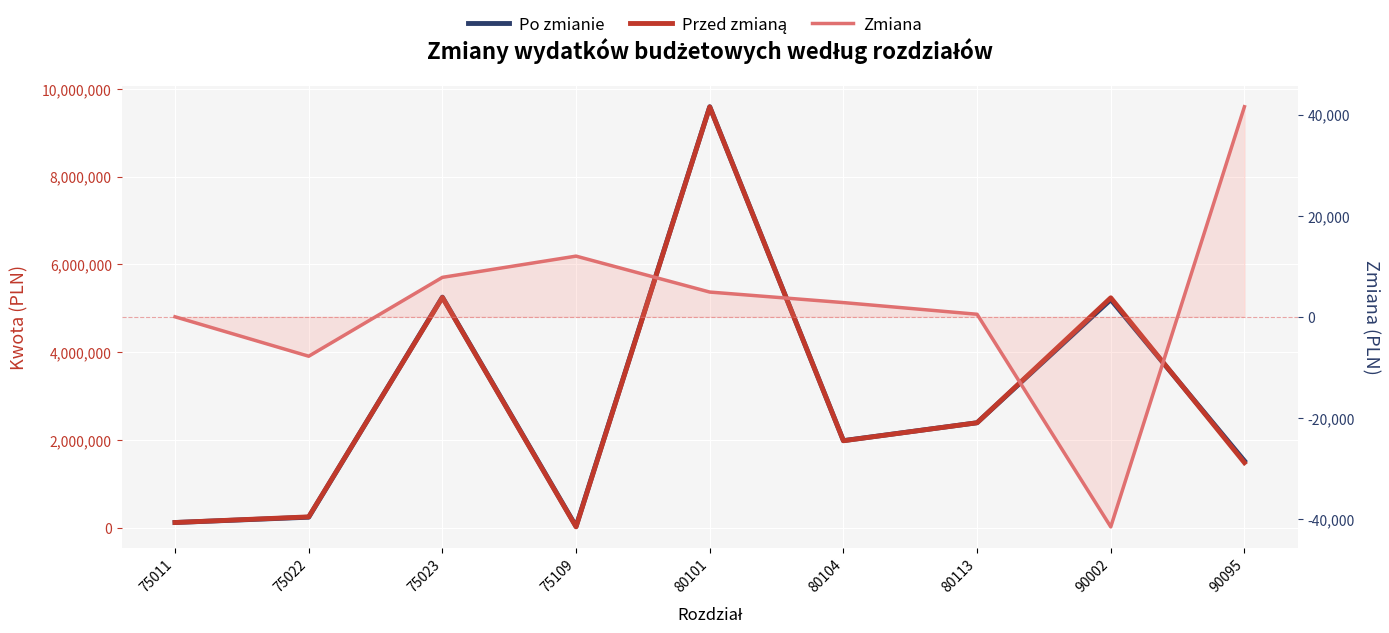

At which label is Przed zmianą closest to 4806239?

90002